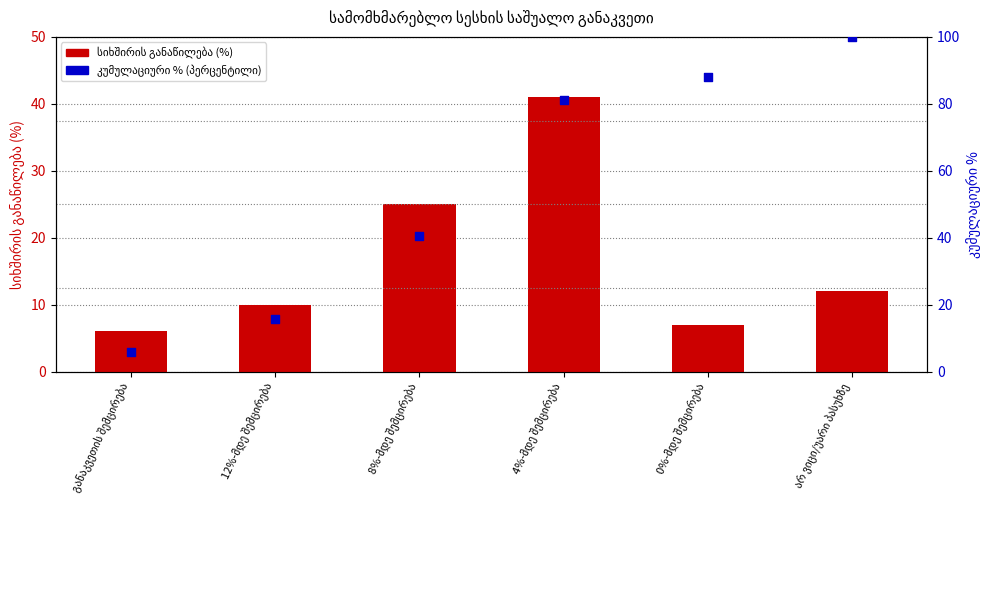

Which series reaches the minimum Y coordinate?

კუმულაციური % (პერცენტილი)